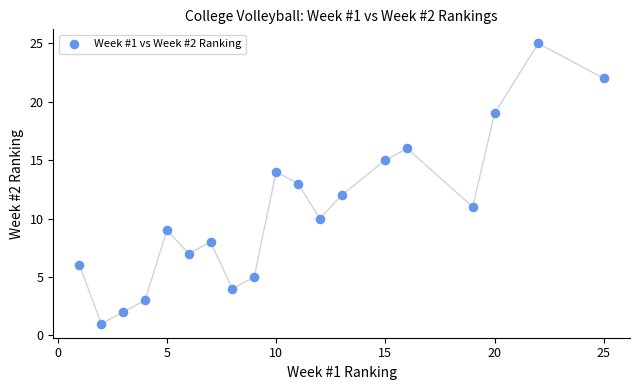

What is the range of X values (max minus min)?

24